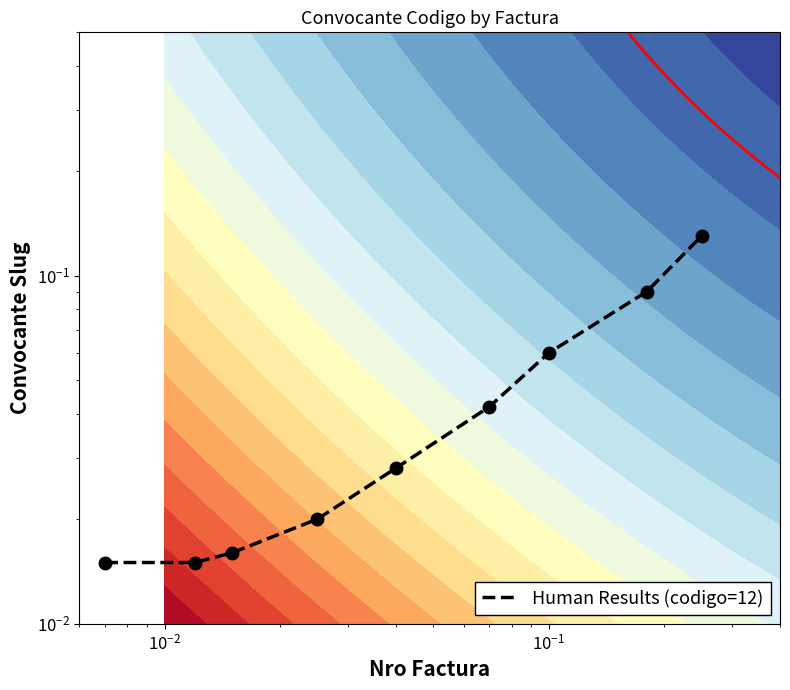

Reading right to left, transcribe all the data shown in this chart.

0.1	0.1	0.1	0.0	0.0	0.0	0.0	0.0	0.0